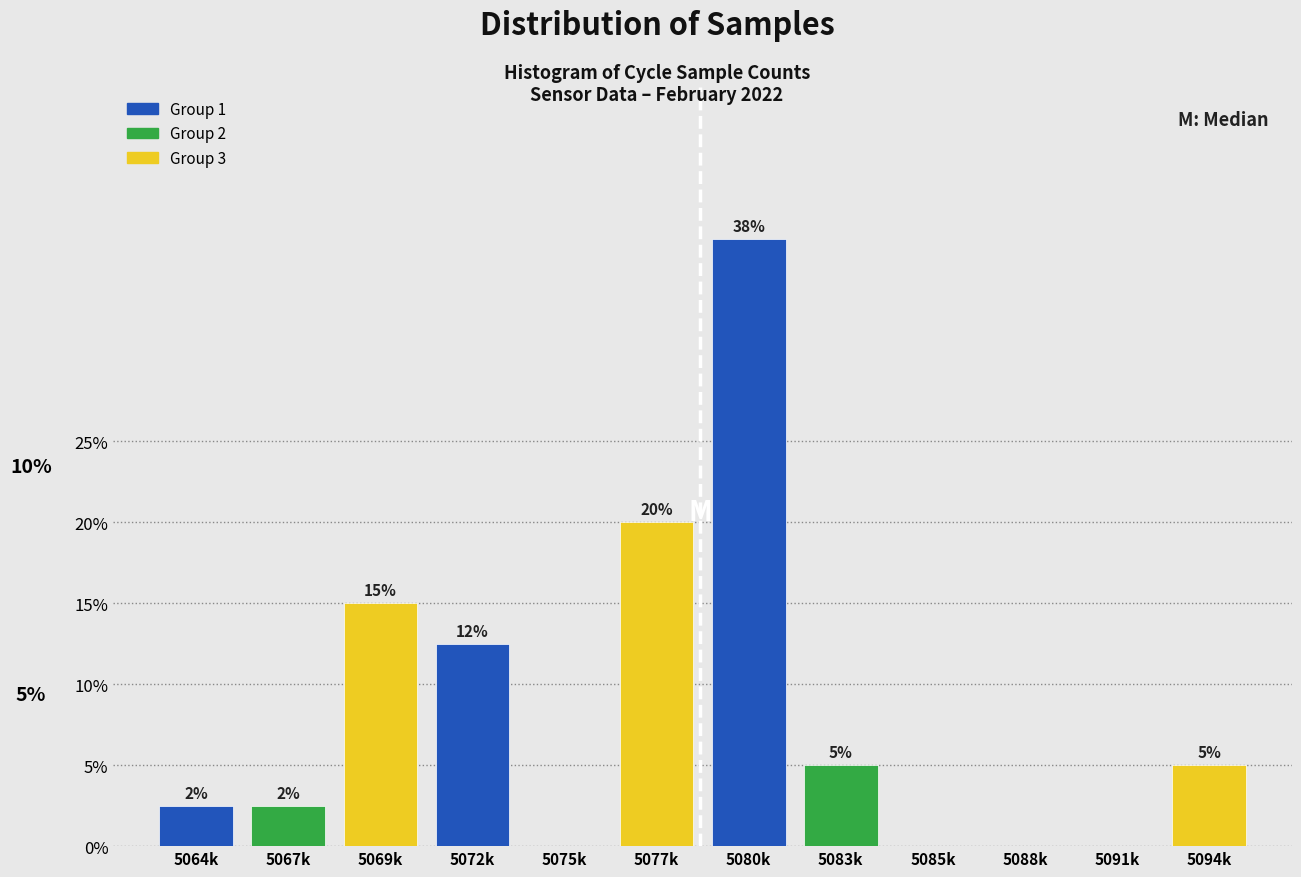

What is the sum of the values at 5075k and 5083k?

5.0